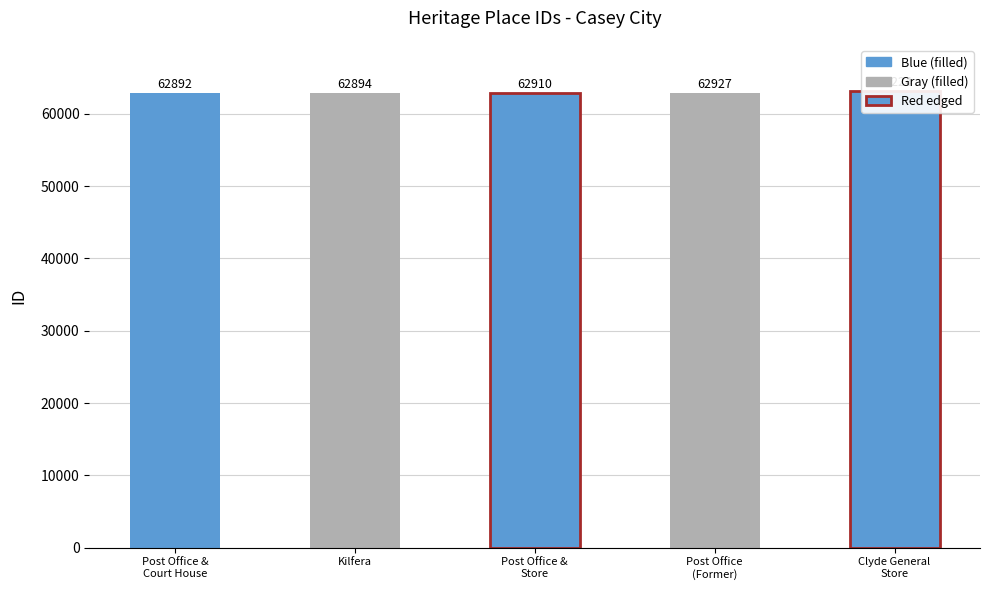

Does the chart contain stacked bars?

No